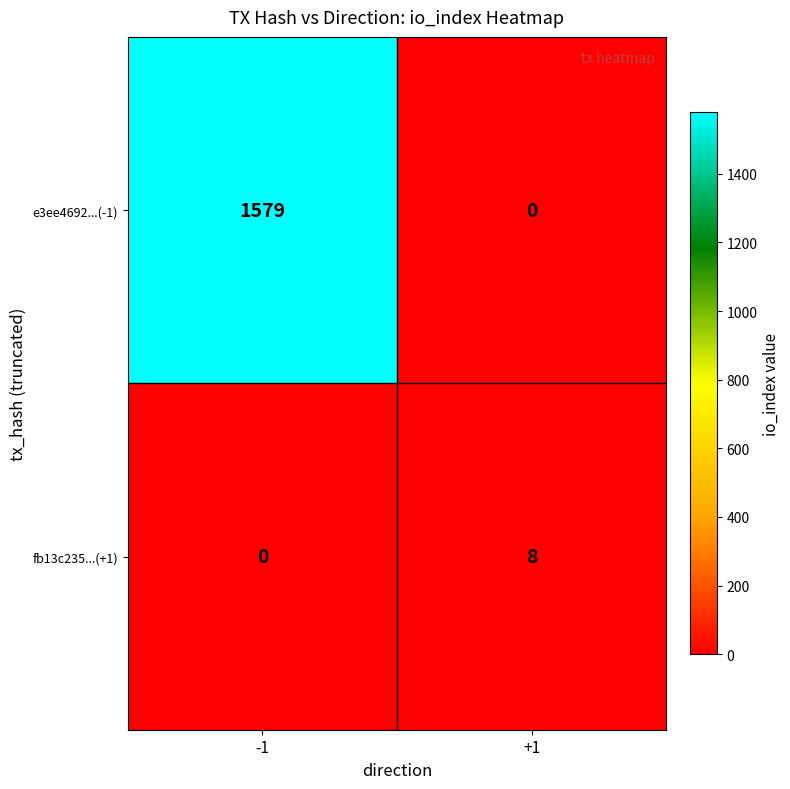

What is the difference between the e3ee4692...(-1) values at +1 and -1?

1579